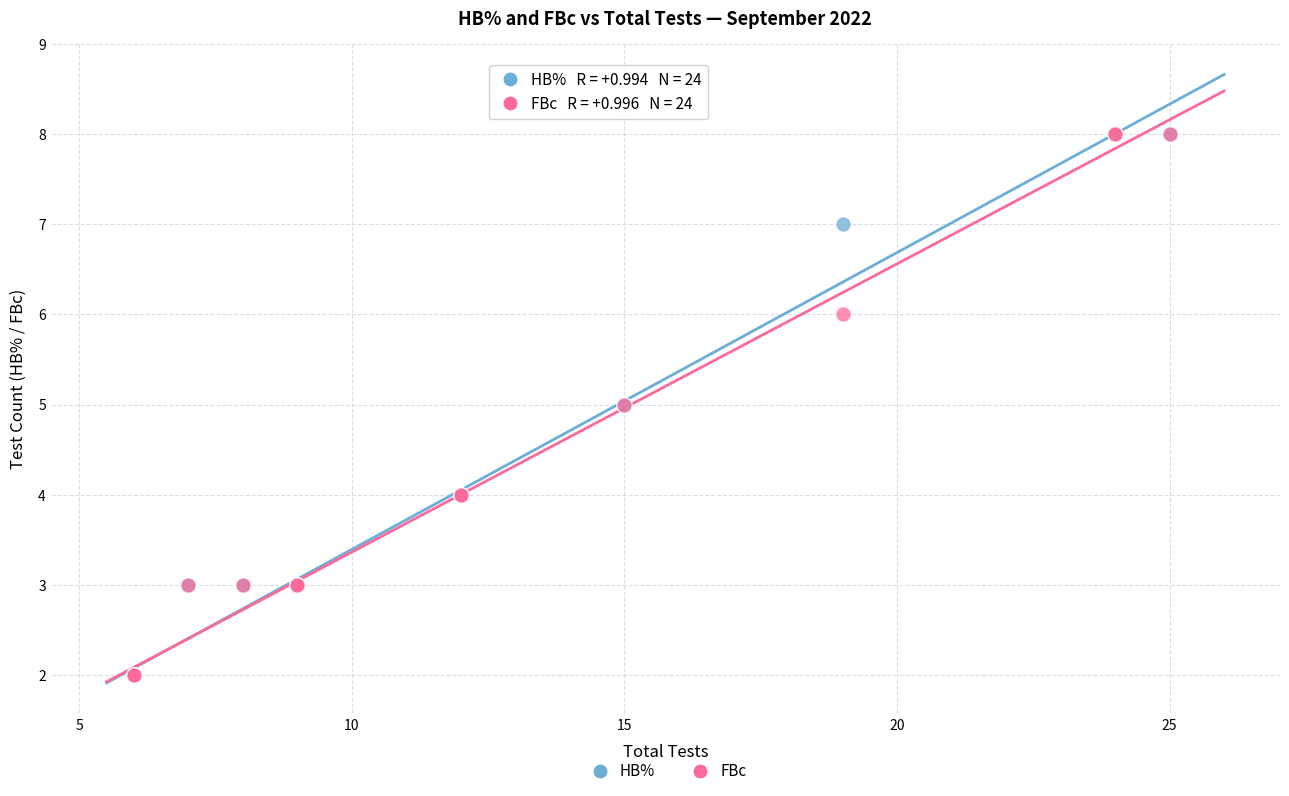

What are all the series names shown in the legend?

HB%, FBc